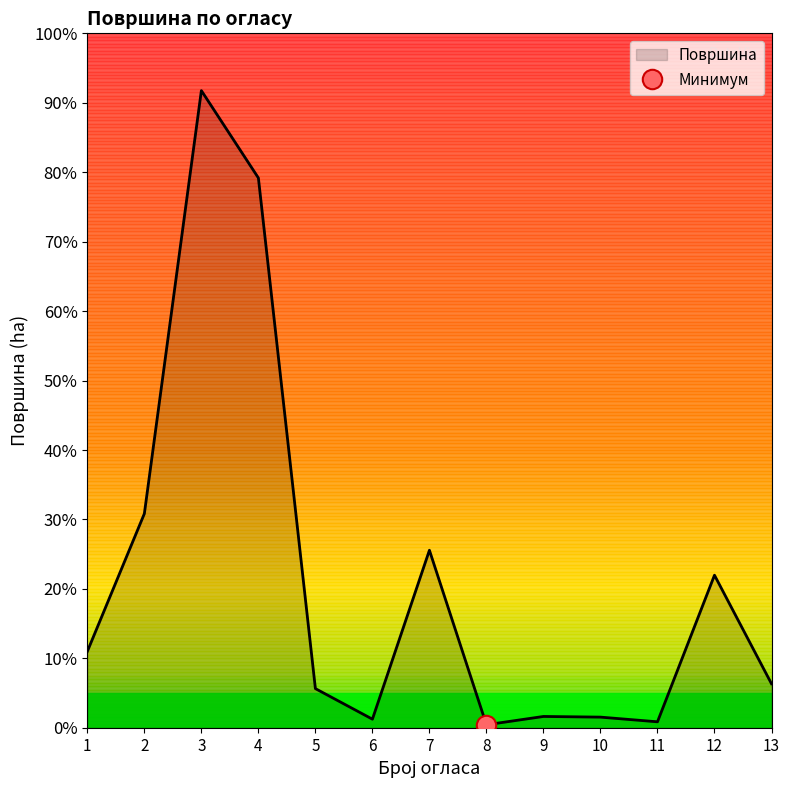

What value does the data have at 12?

1.9